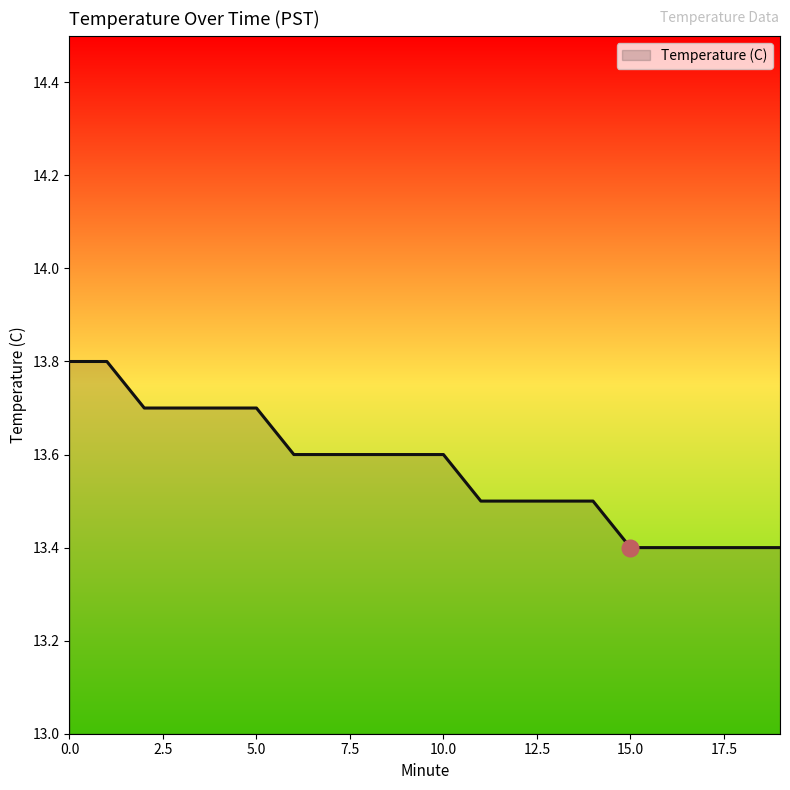

What is the difference between the maximum and minimum values?

0.4